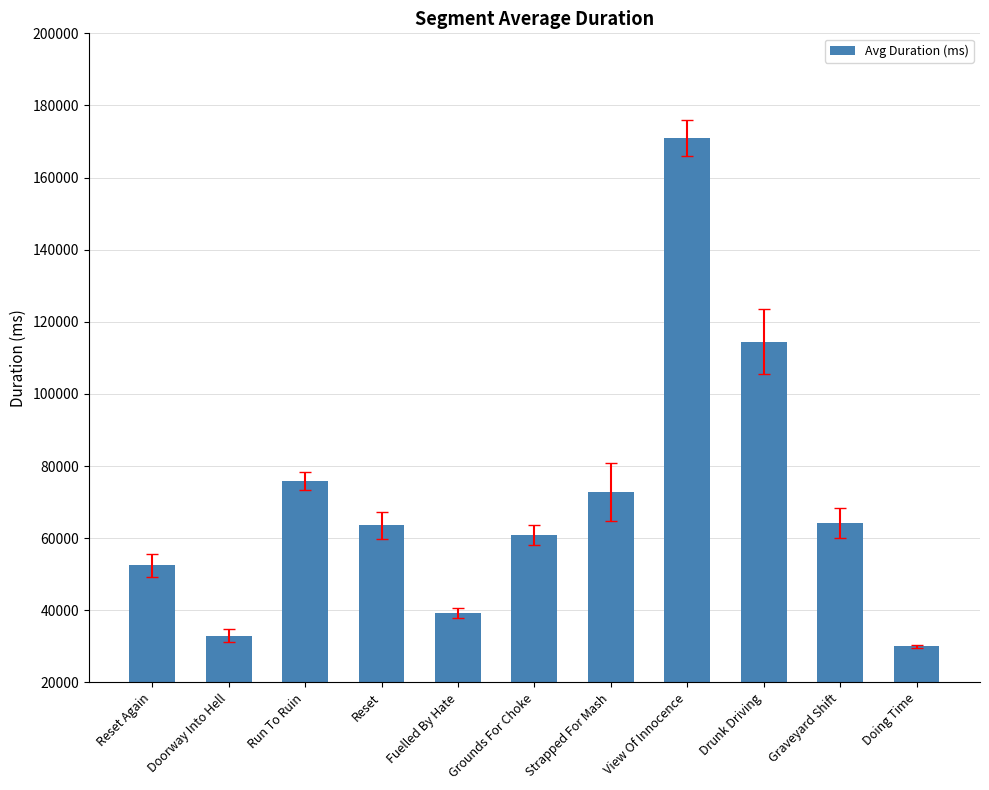

What position from the left is View Of Innocence?

8